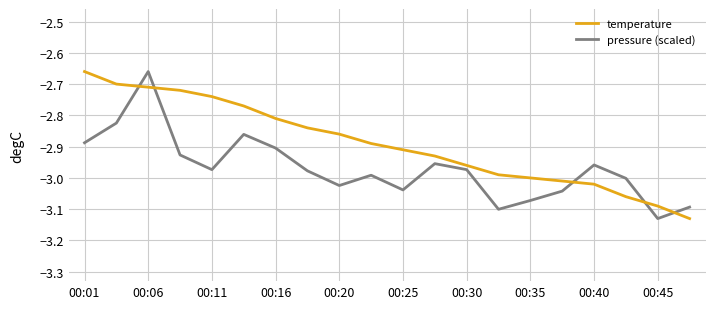

What is the difference between the maximum and minimum values in the pressure (scaled) series?

0.5